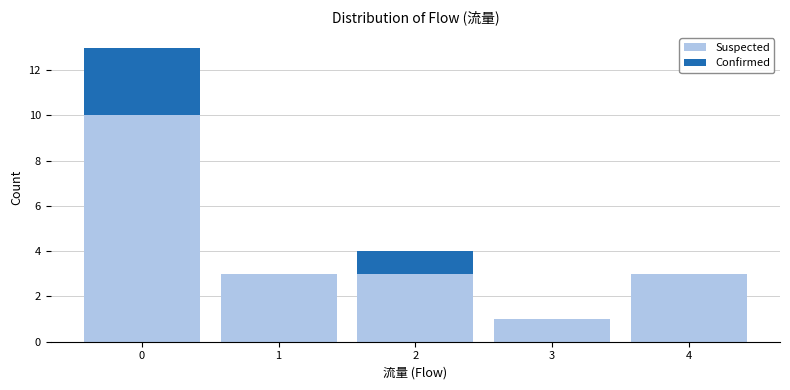

What is the total height of the stacked bar covering 2.5 to 3.5 on the x-axis? The values are not printed on the chart, so give them approximately, as read against the axis.

1